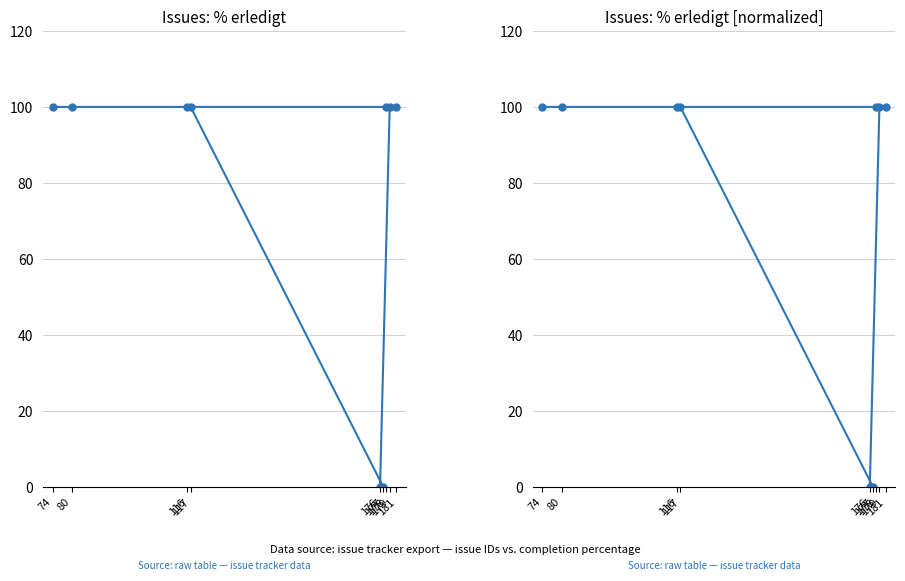

Count the number of data series in this chart.

2